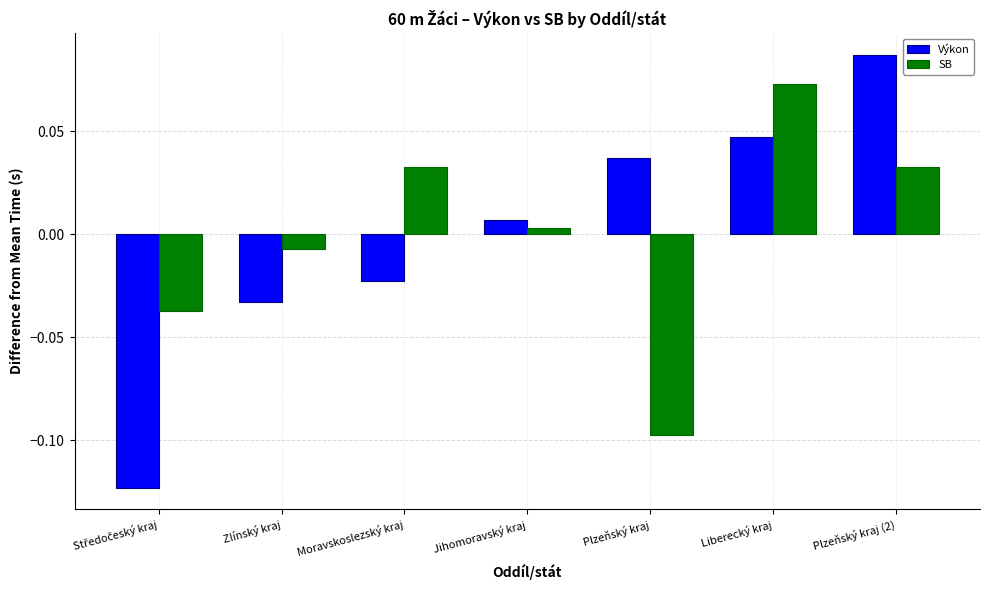

The value of Výkon at Liberecký kraj is 0.1. True or false?

False